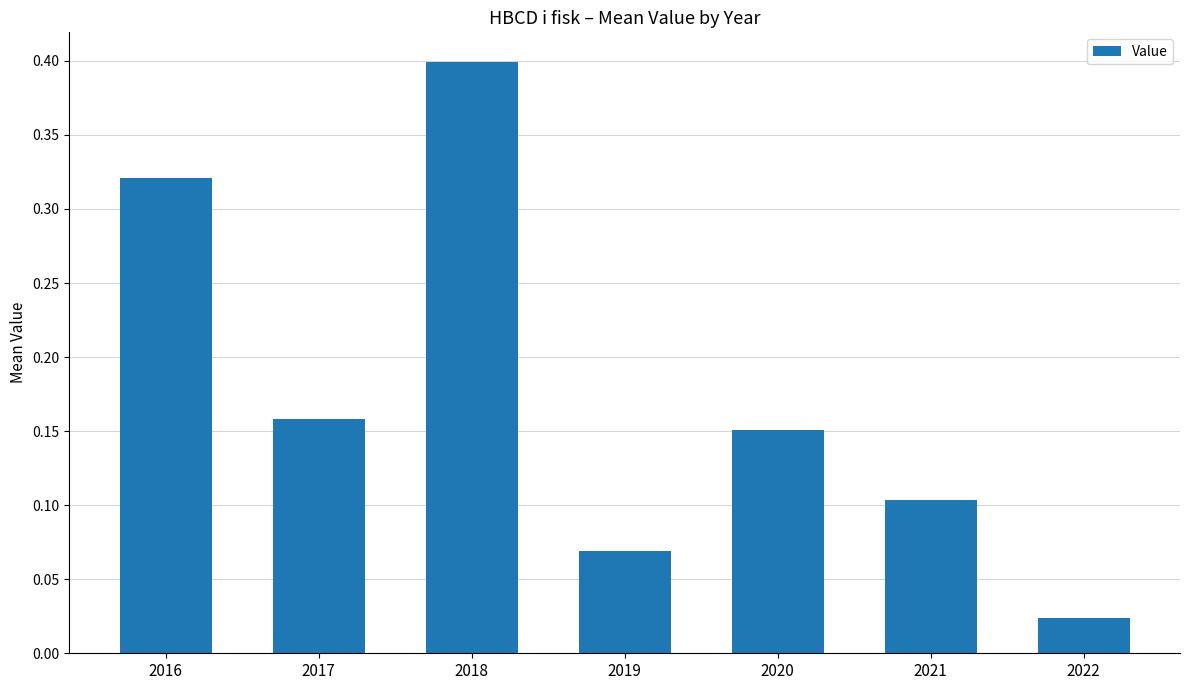

What is the difference between the maximum and minimum values?

0.4